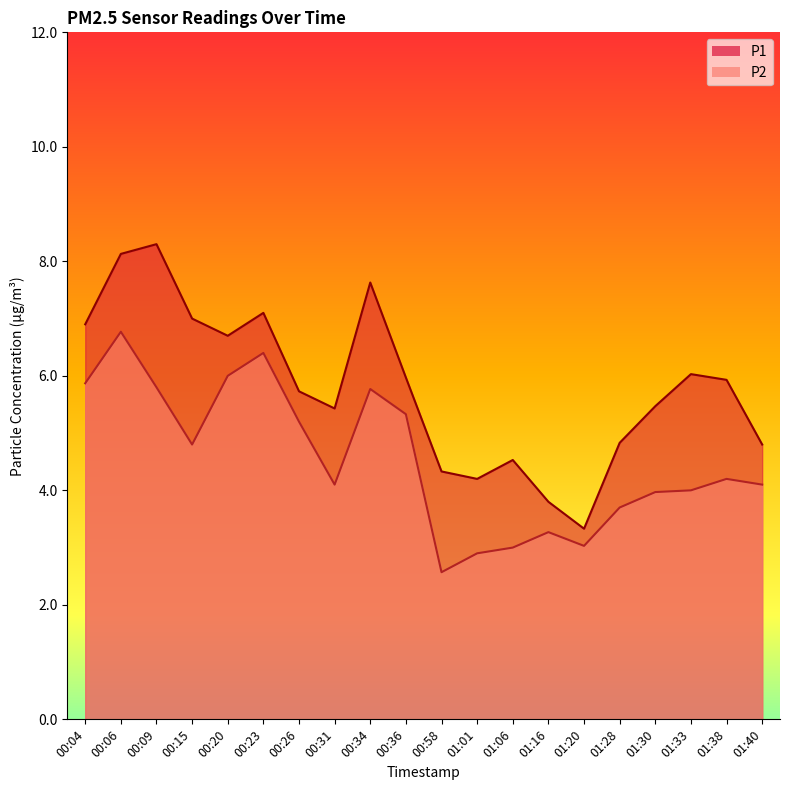

What is the sum of the P2 values at 00:26 and 00:58?

7.8